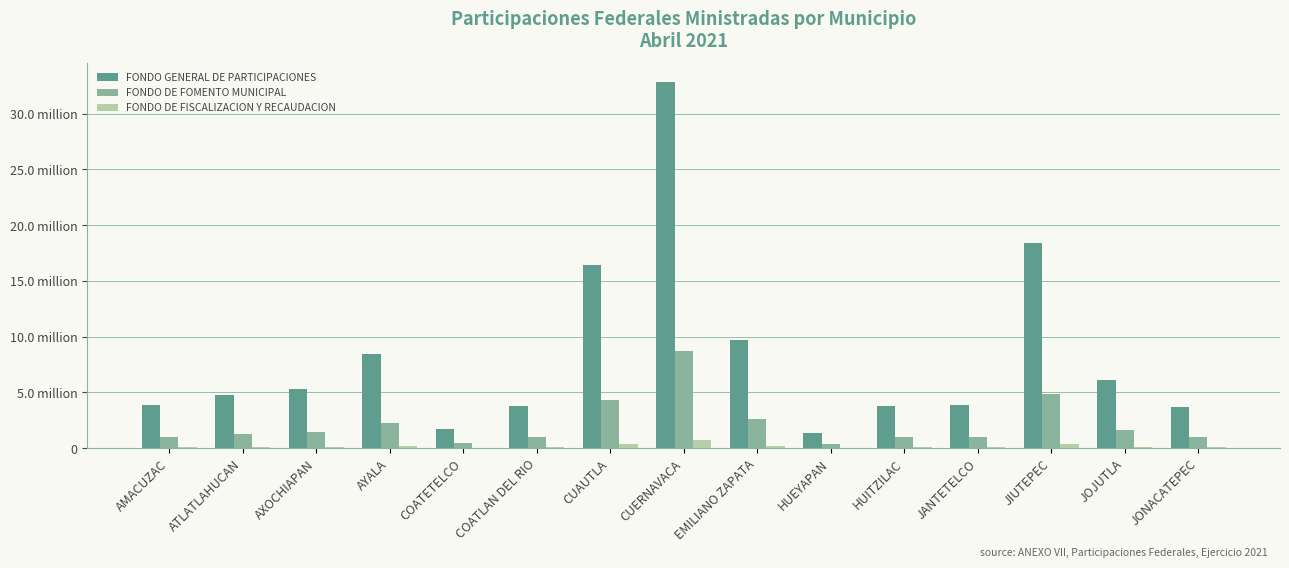

What are all the series names shown in the legend?

FONDO GENERAL DE PARTICIPACIONES, FONDO DE FOMENTO MUNICIPAL, FONDO DE FISCALIZACION Y RECAUDACION